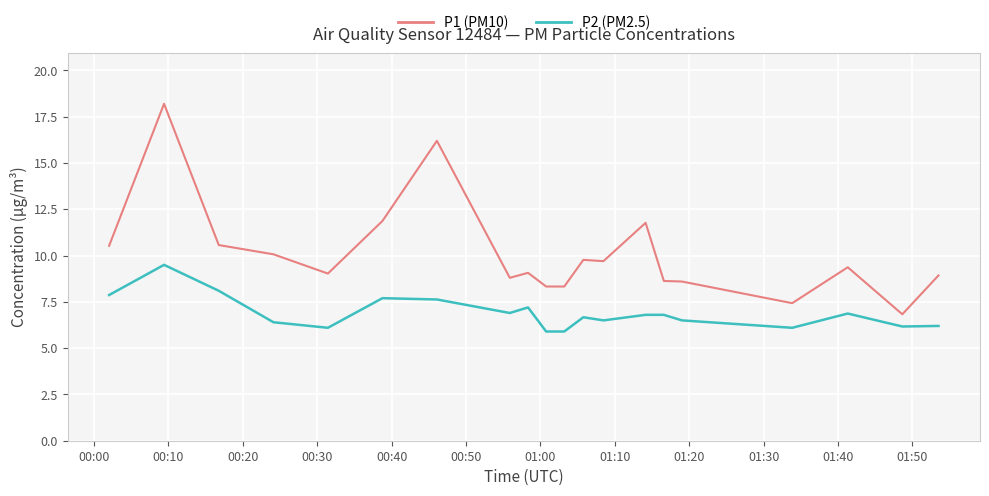

What is the smallest value displayed?

5.9